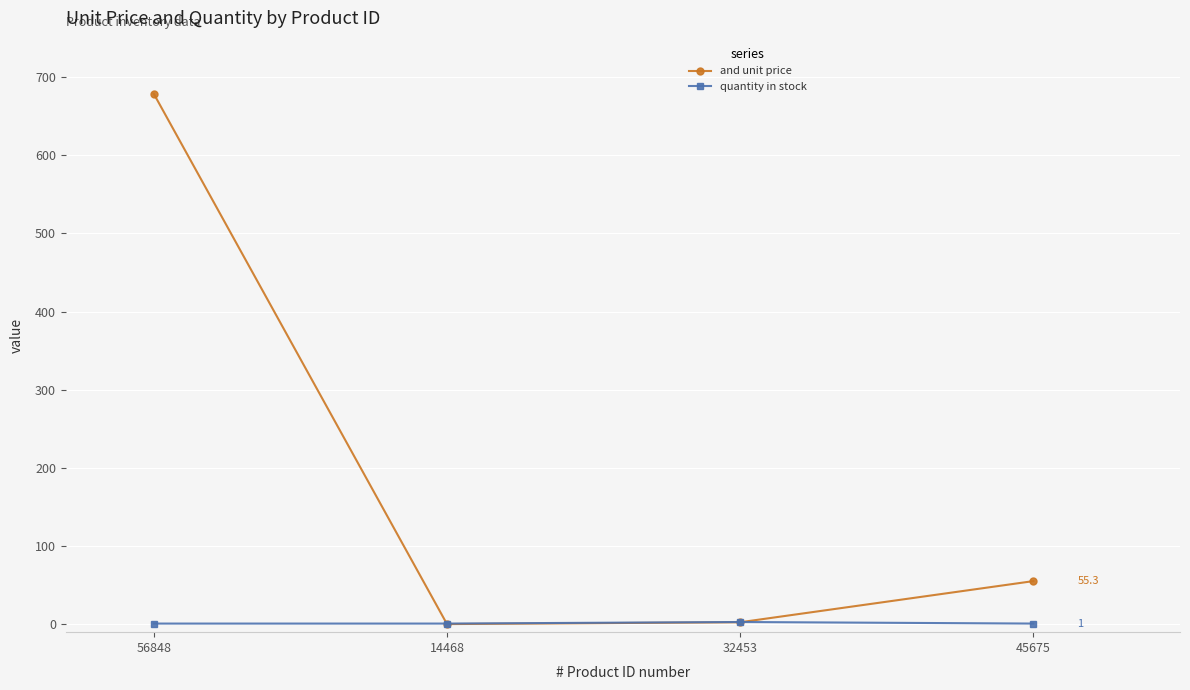

What is the highest value of the and unit price series?

678.5